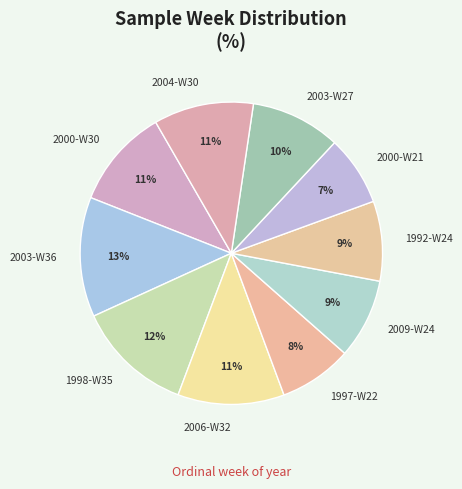

How many segments does this pie chart have?

10